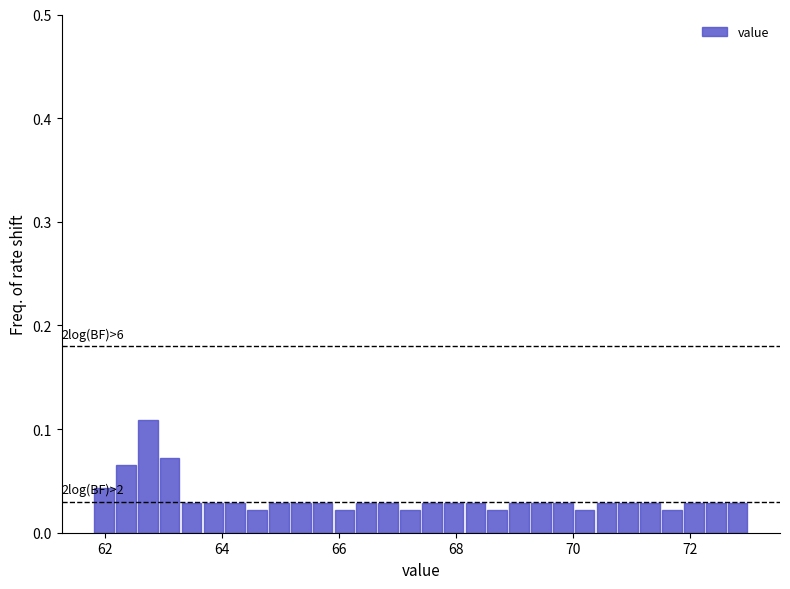

Around what value on the x-axis is the tallest bar? Give the approximate position of its centre, as read against the axis.

62.8